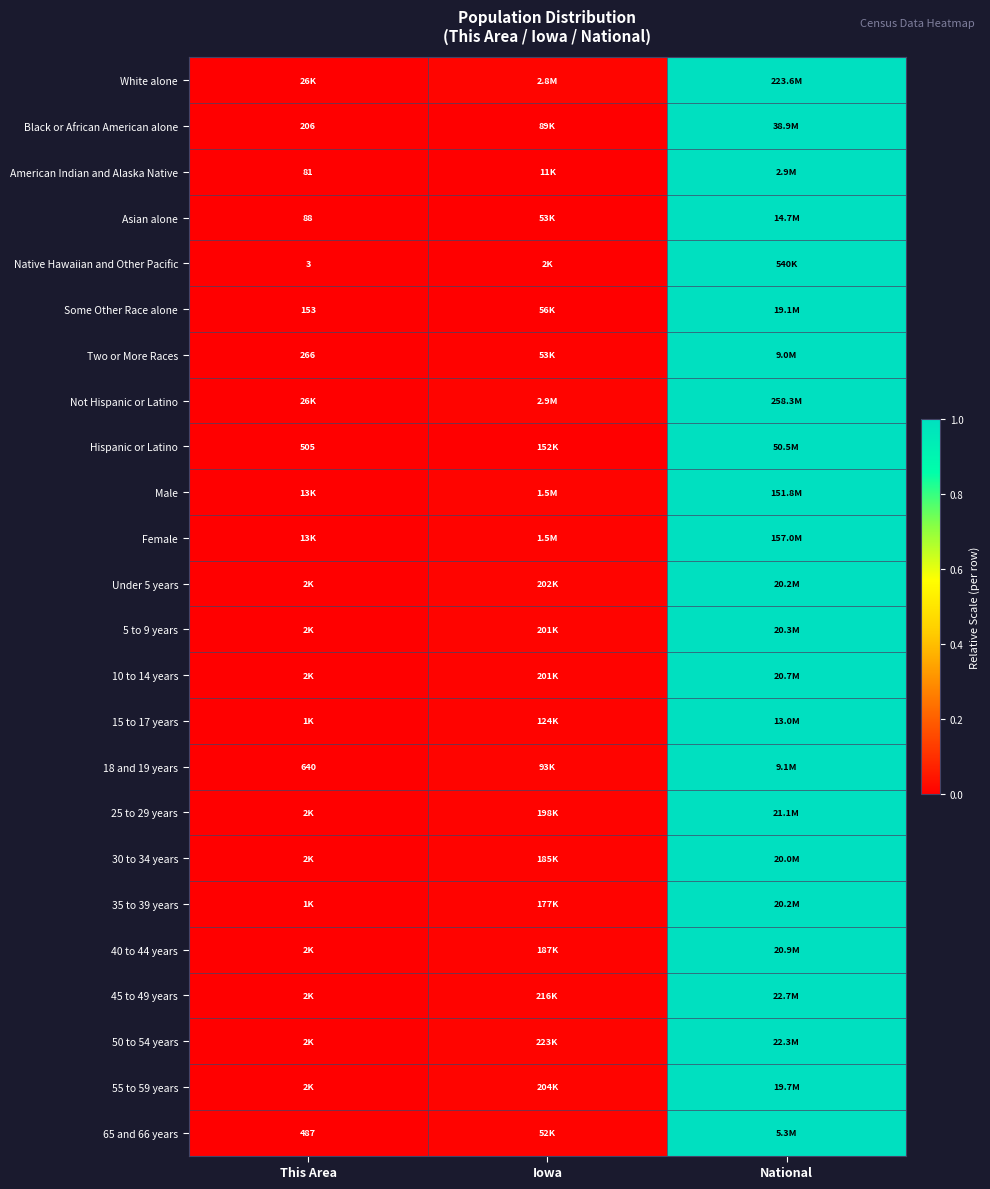

At which label does Two or More Races reach its peak?

National